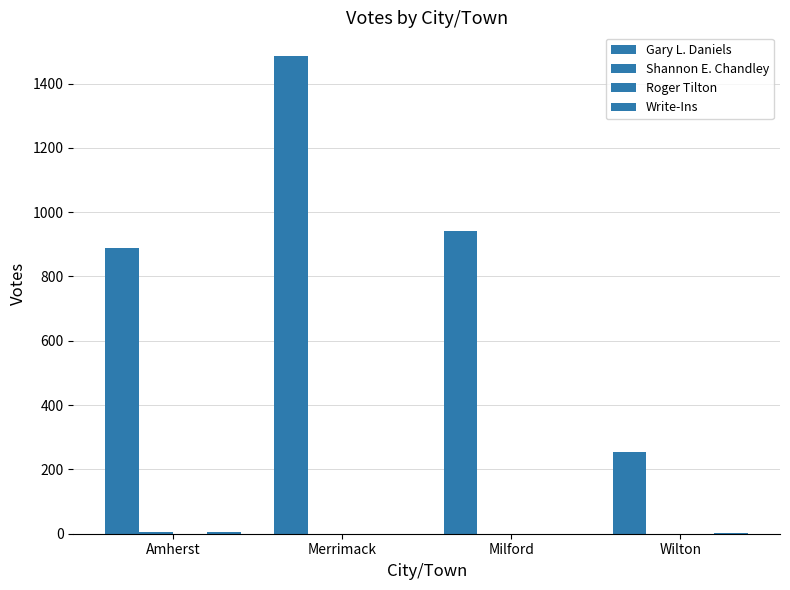

Does the chart contain stacked bars?

No